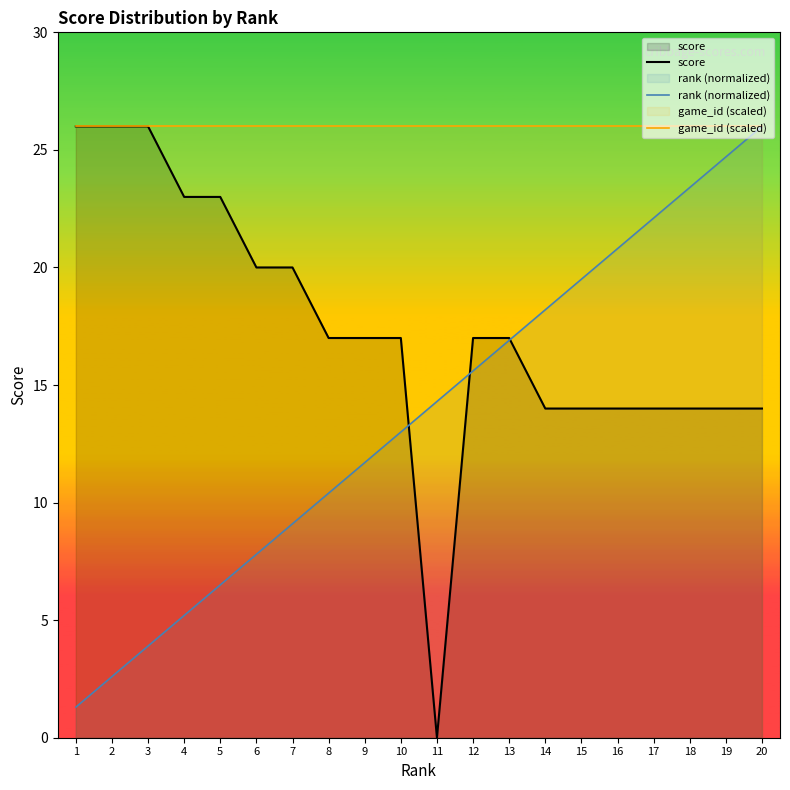

What is the lowest value of the game_id (scaled) series?

26.0